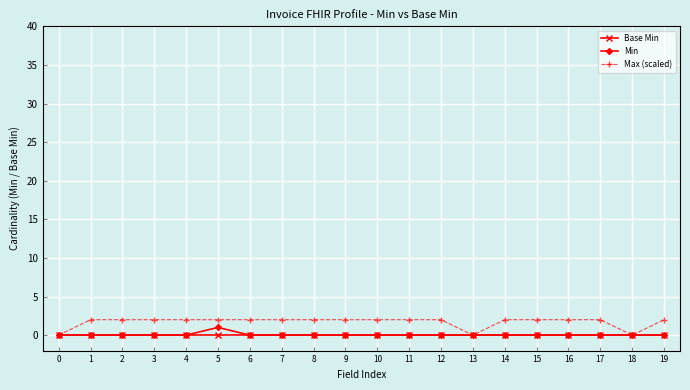

What is the value of the Max (scaled) point at the 15th from the left?

2